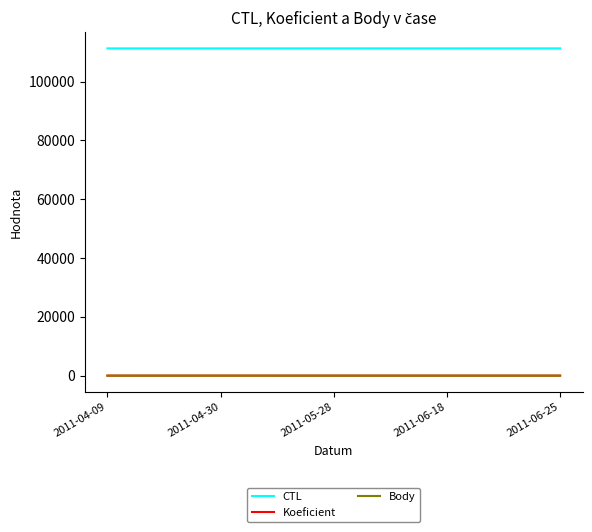

Which series has the largest total across all categories?

CTL